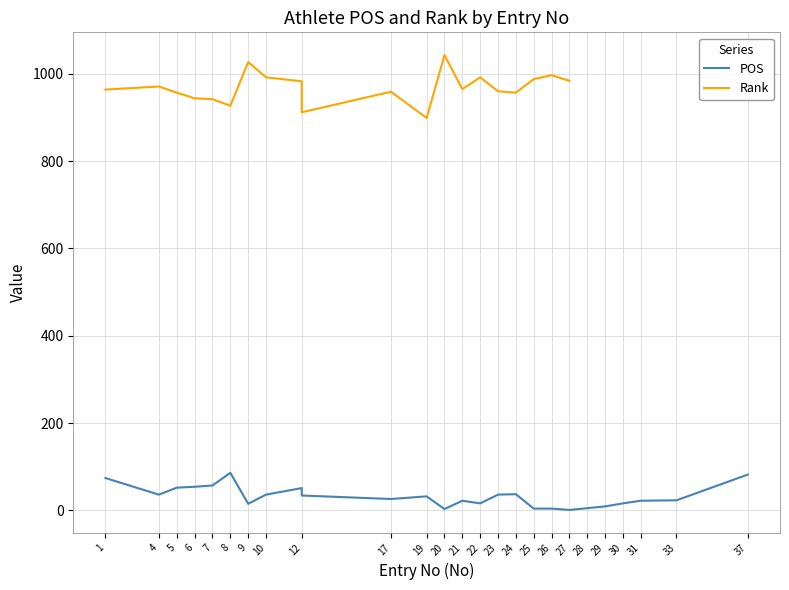

What is the difference between the second highest and second lowest values?

79